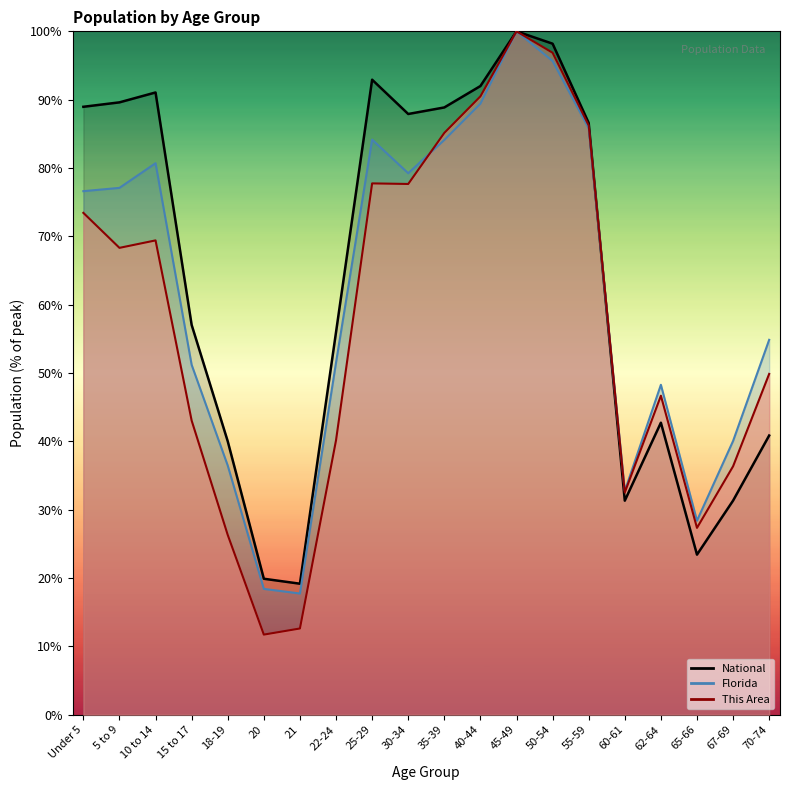

Which series changed the most between 45-49 and 65-66?

National